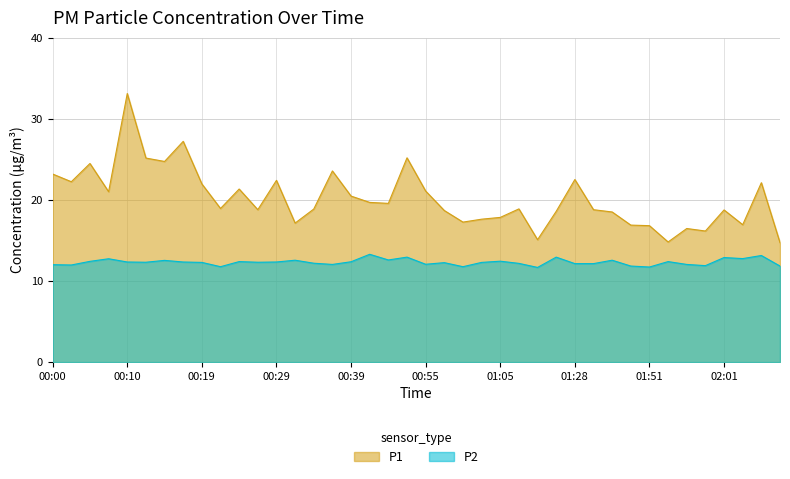

Does the chart display data point markers on the line(s)?

No